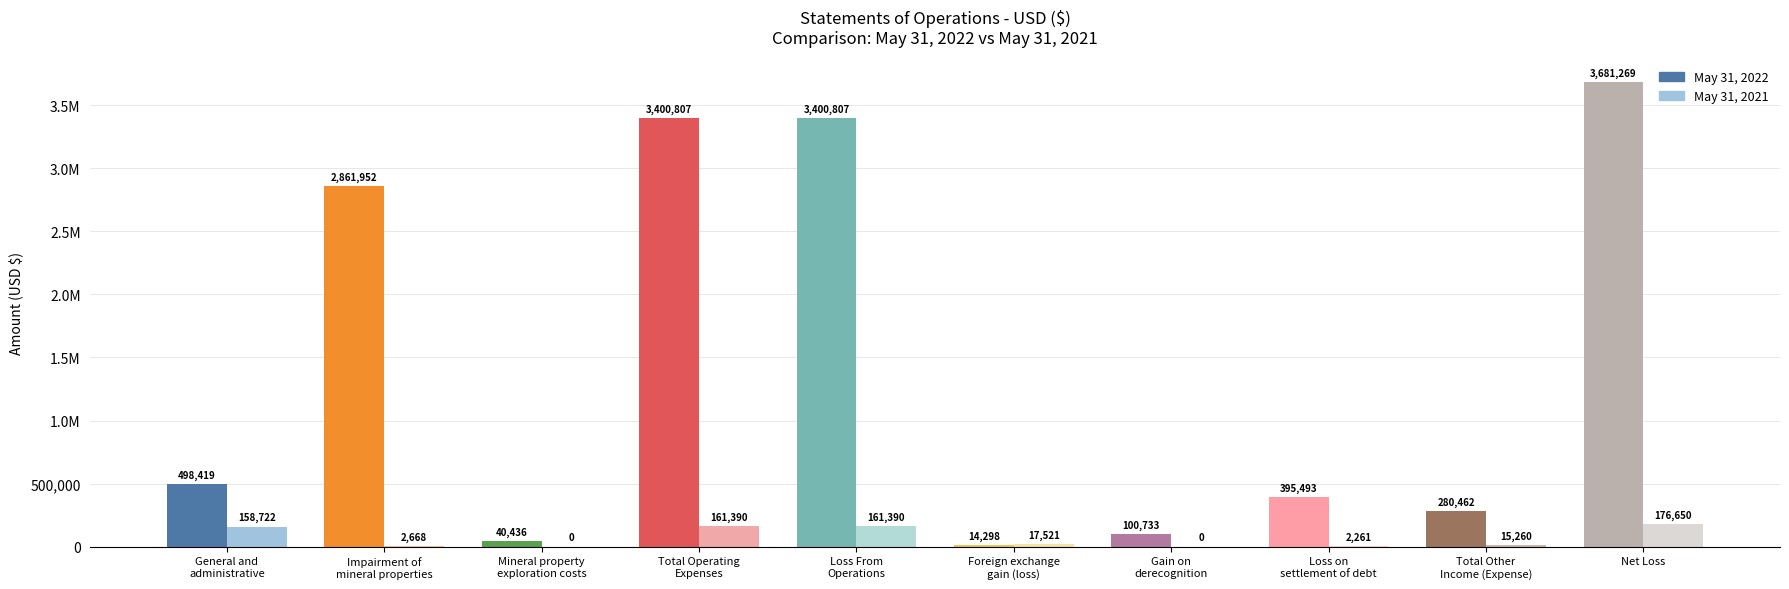

What are all the series names shown in the legend?

May 31, 2022, May 31, 2021